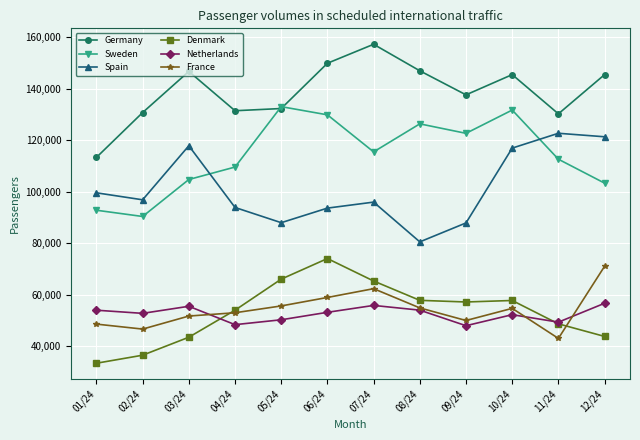

What is the label of the 7th point from the left?

07/24